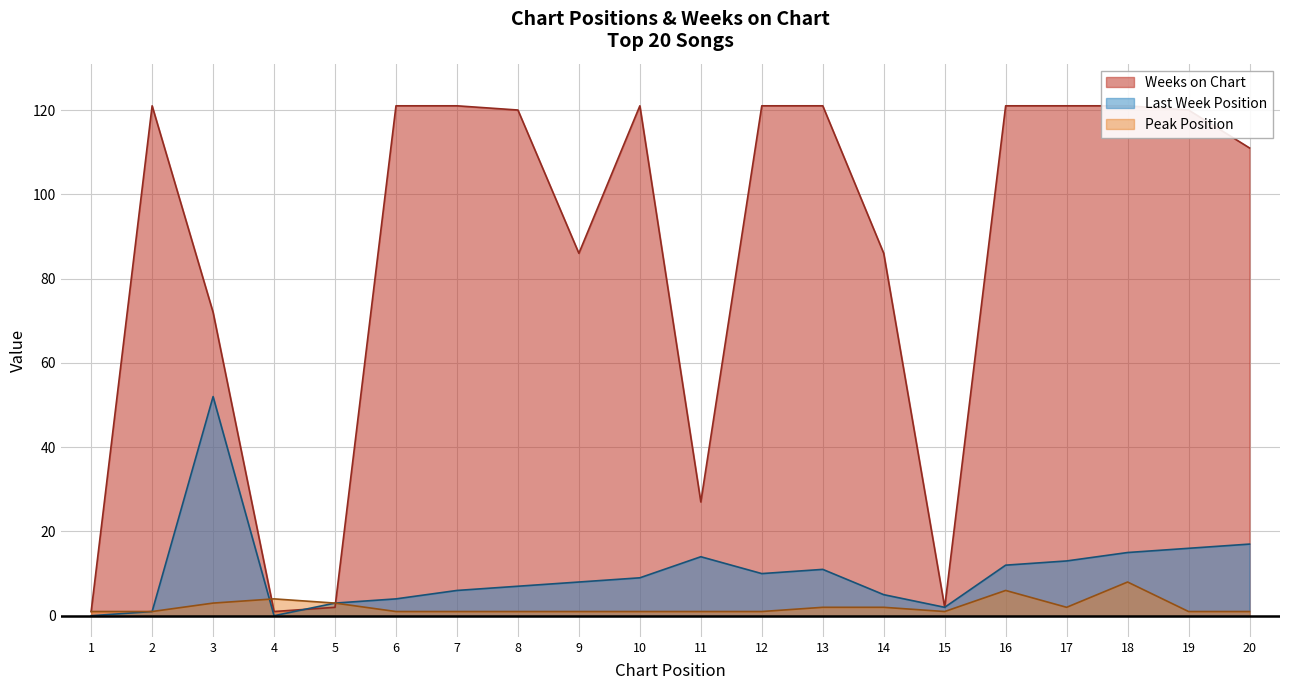

Is it true that Last Week equals 91 at 3?

False